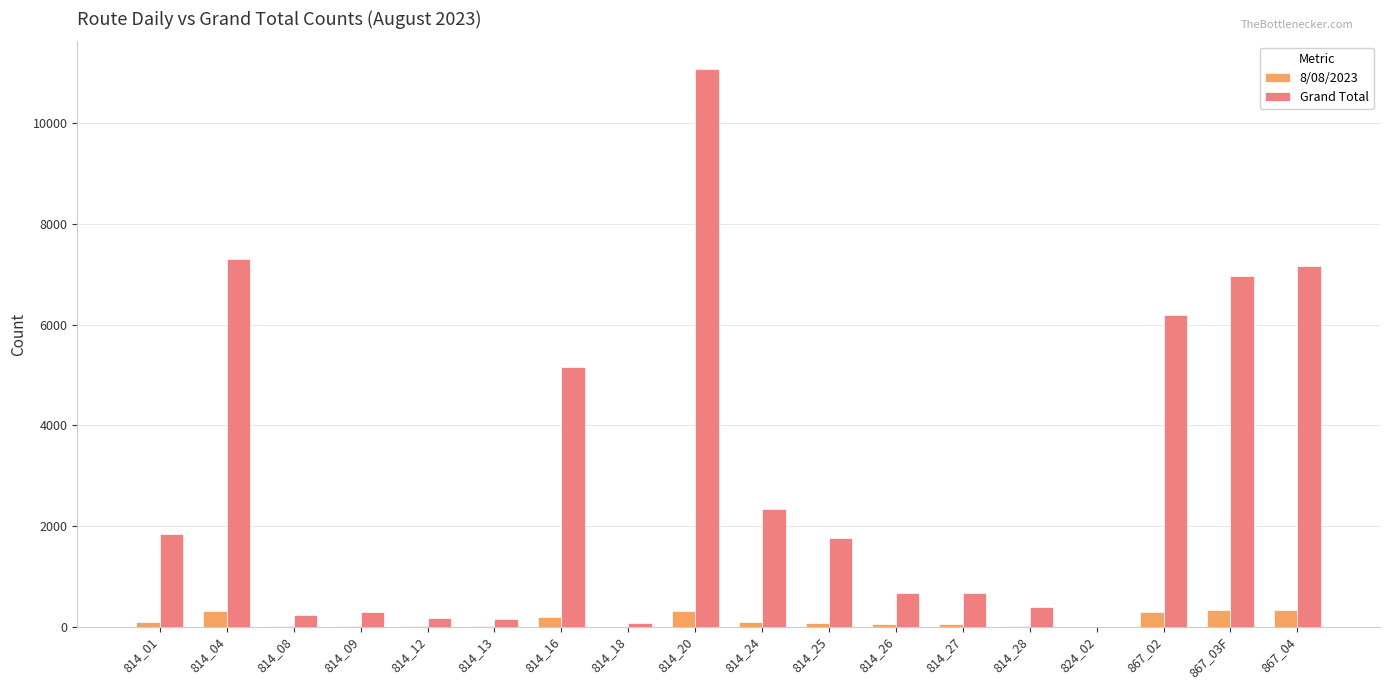

The value of Grand Total at 814_24 is 3162. True or false?

False